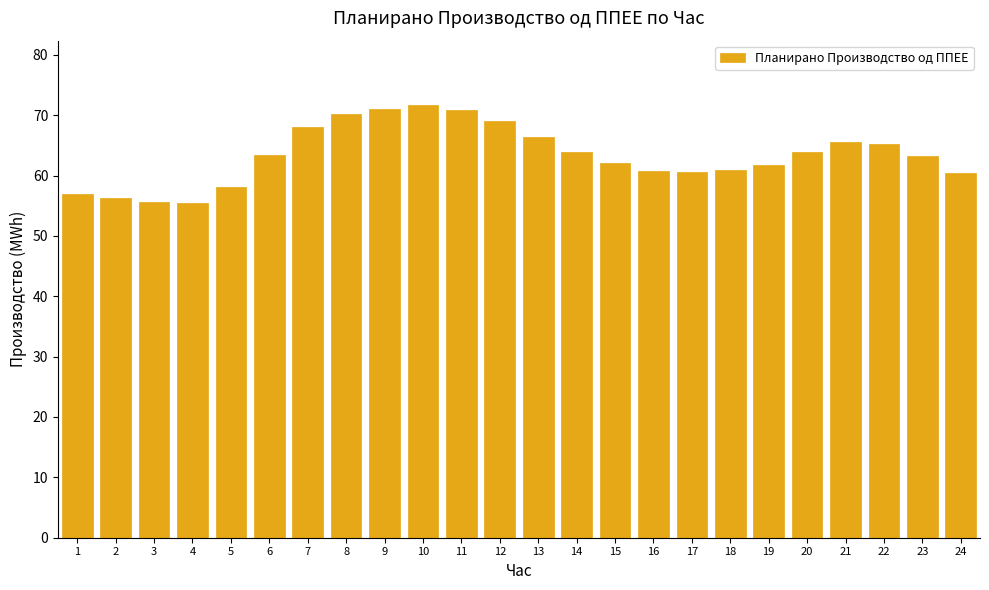

Is it true that the value at 17 is 60.6?

True